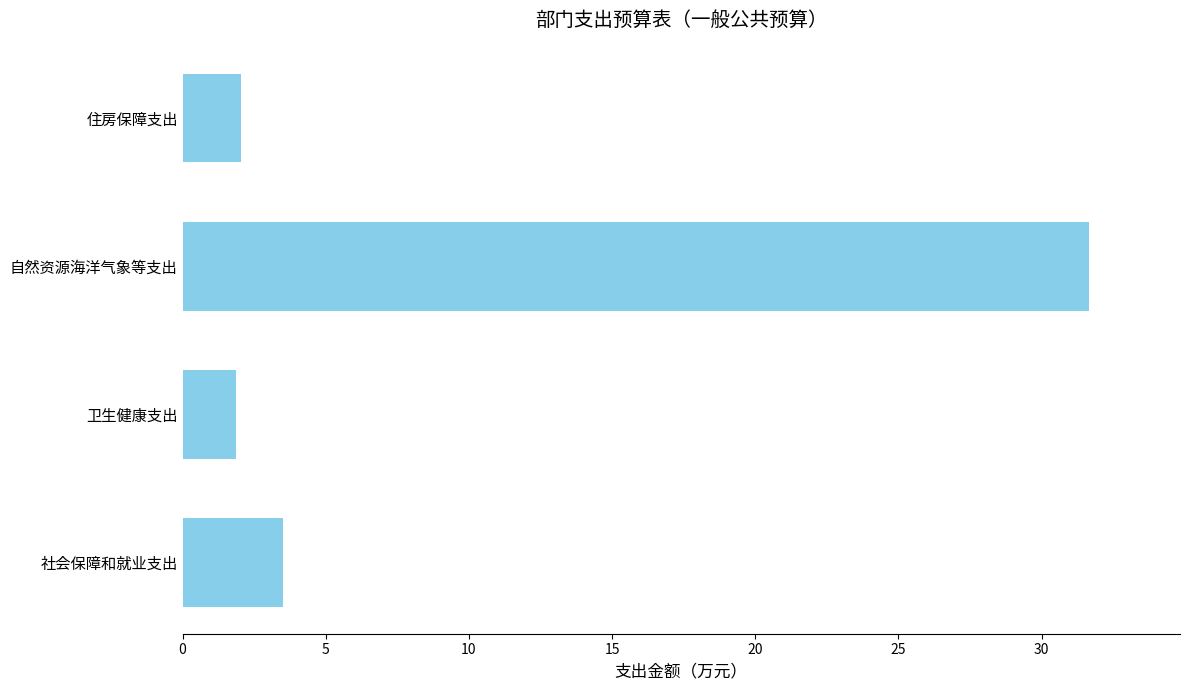

How many bars are there in total?

4